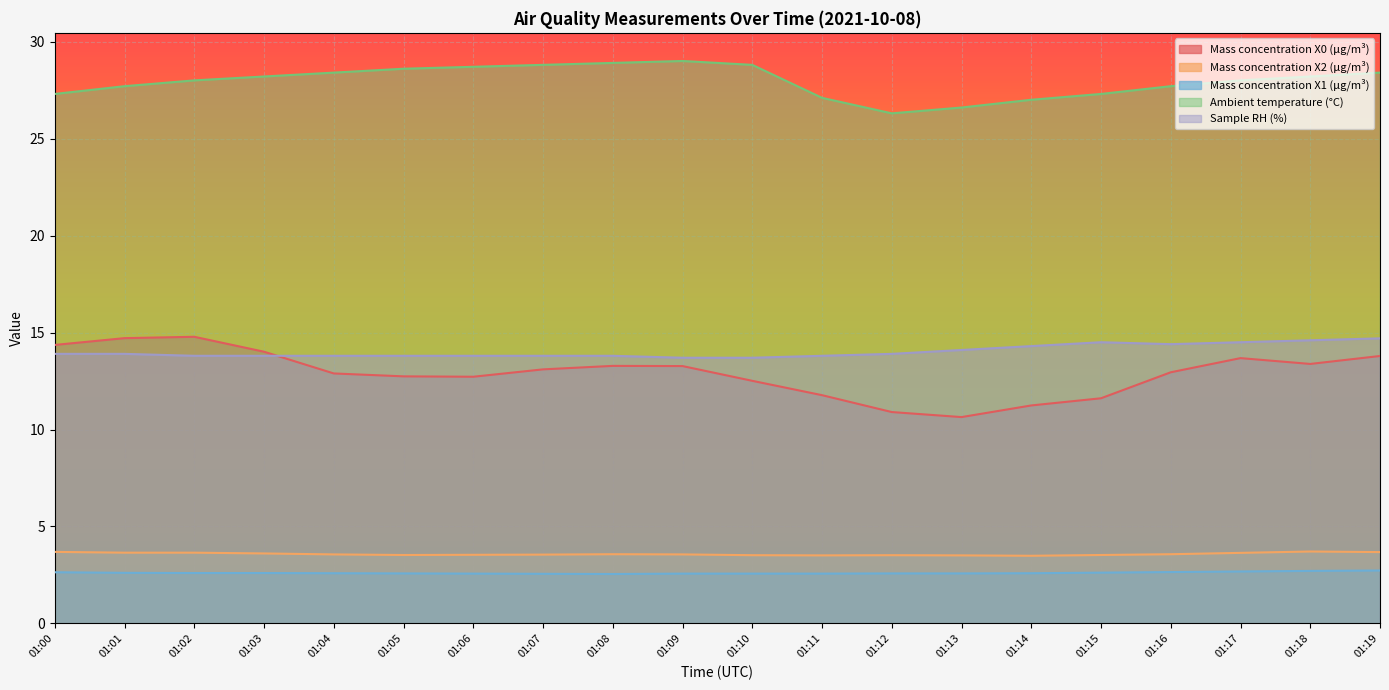

What is the spread (max minus min) of values at 01:15?

24.7